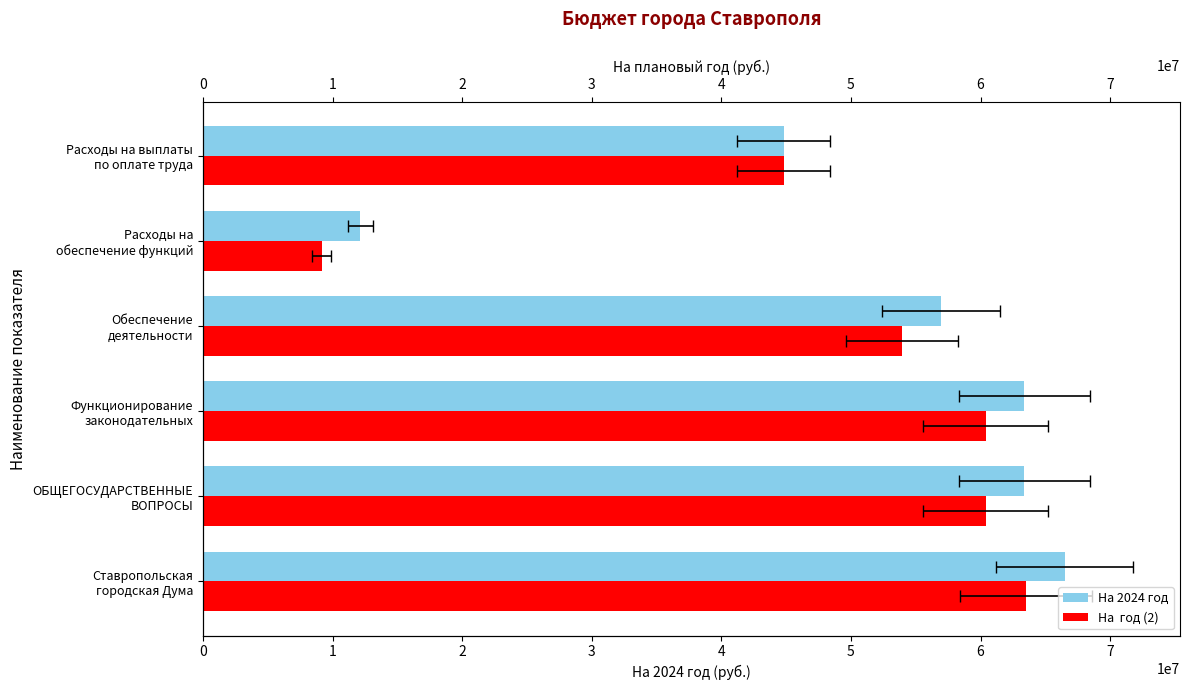

Read the На  год (2) value at Функционирование законодательных, to the nearest 10.

60405840